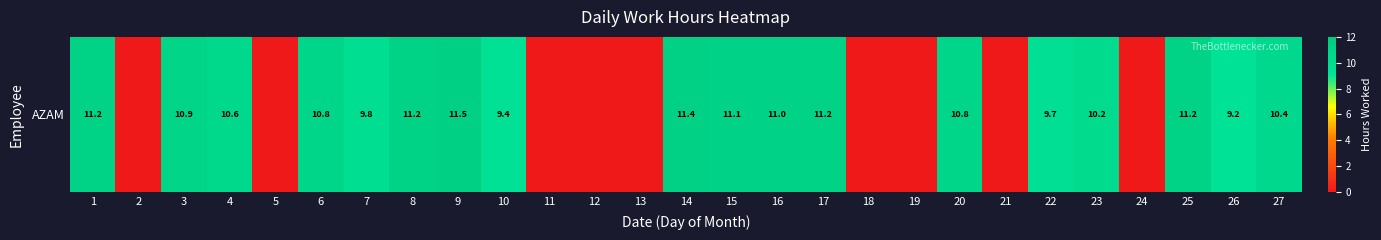

What is the difference between the maximum and minimum values?

11.5